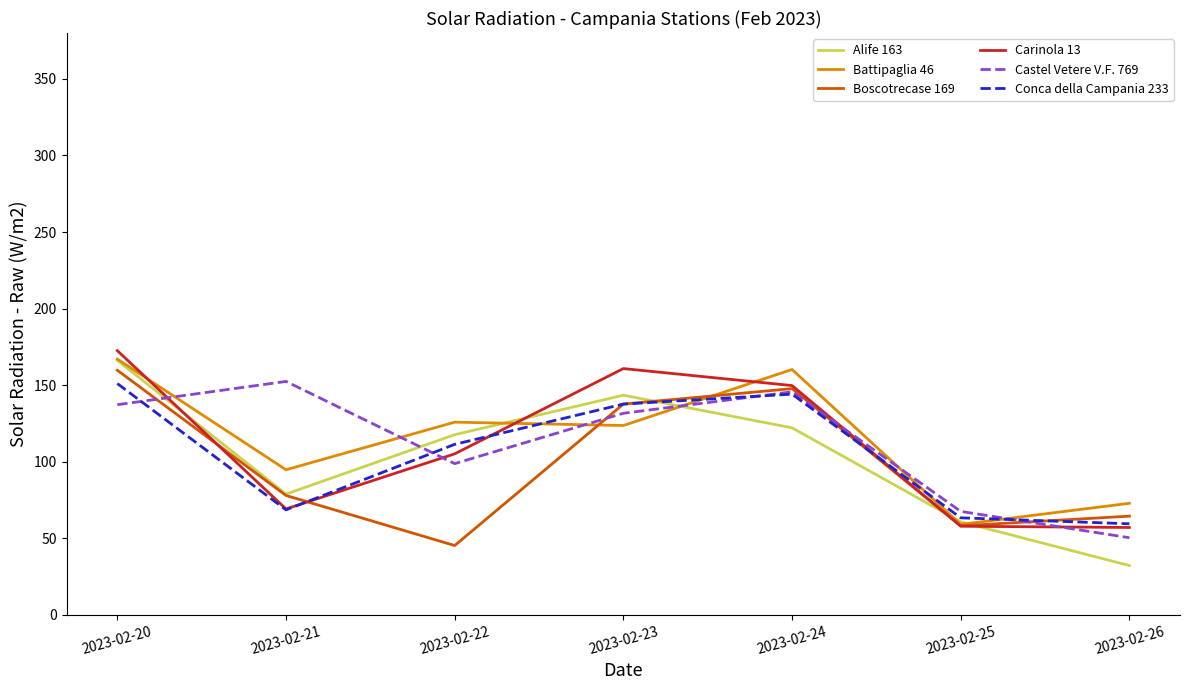

What is the approximate value of Castel Vetere V.F. 769 at 2023-02-22?

98.7